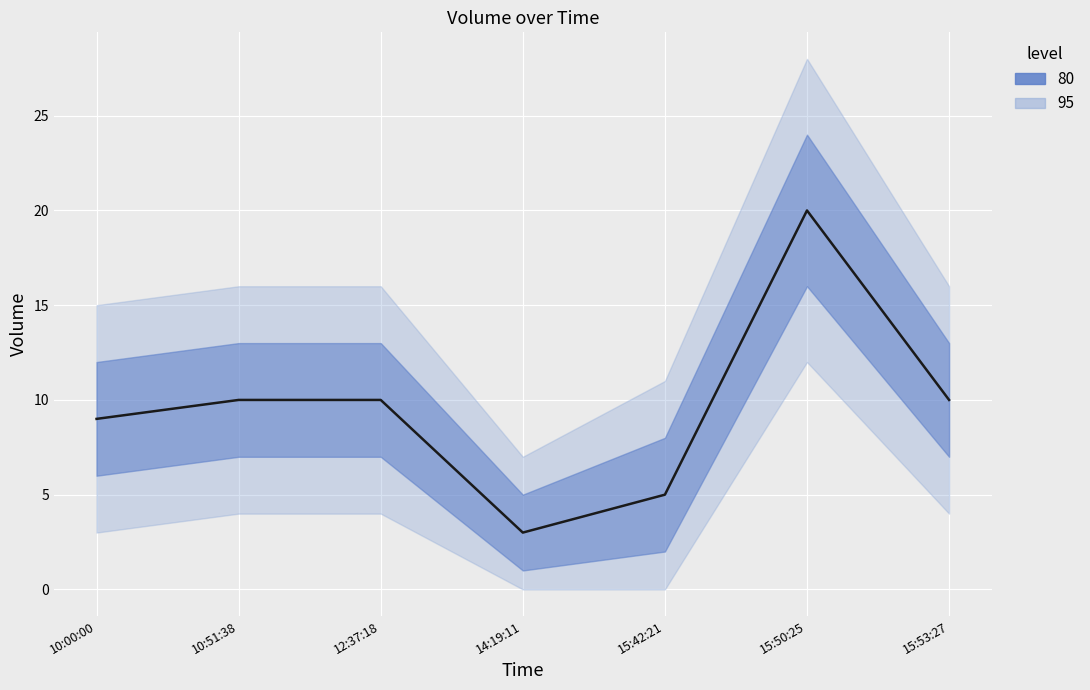

The value at 15:53:27 is 10. True or false?

True